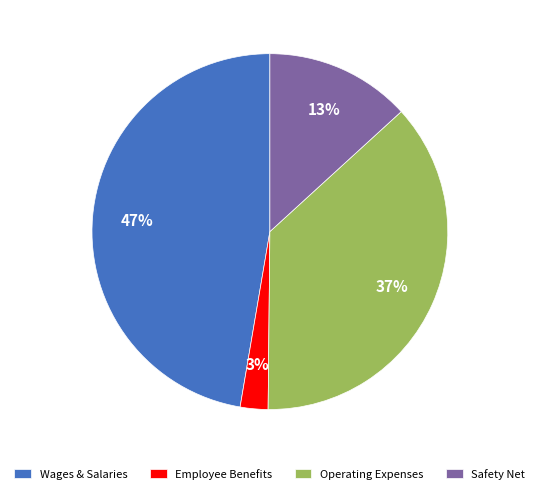

To the nearest percent, what is the average slice percentage?

25%